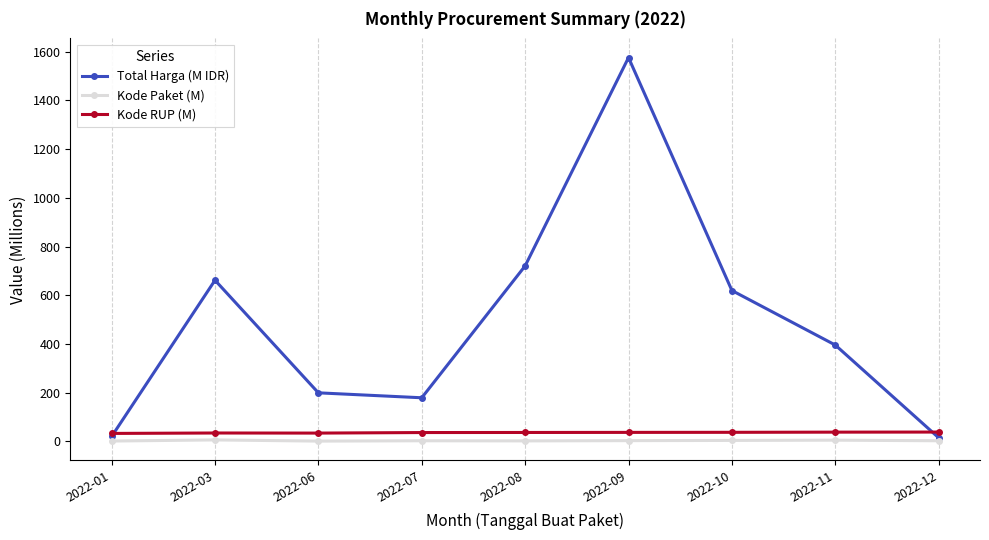

At which category is the sum across all series the highest?

2022-09